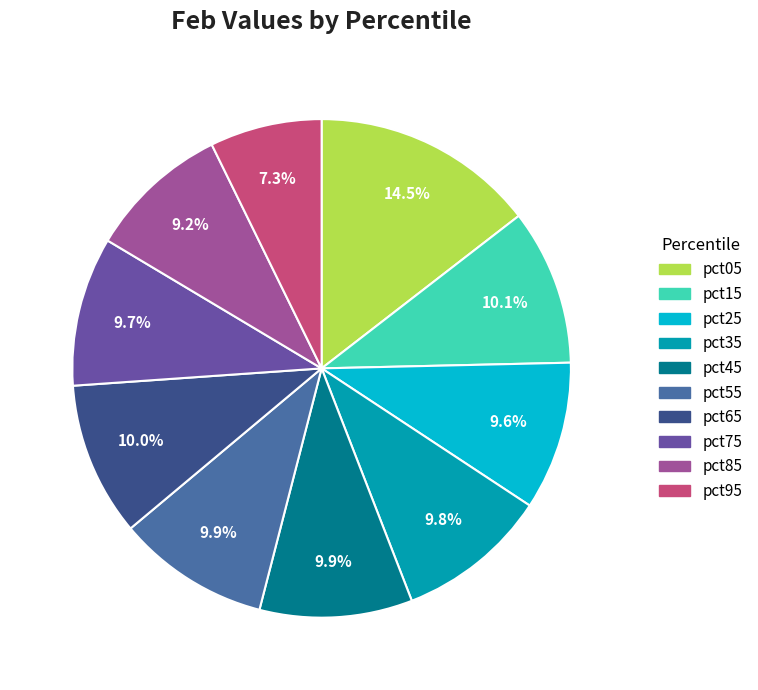

Is the sum of pct45 and pct65 greater than half?

No